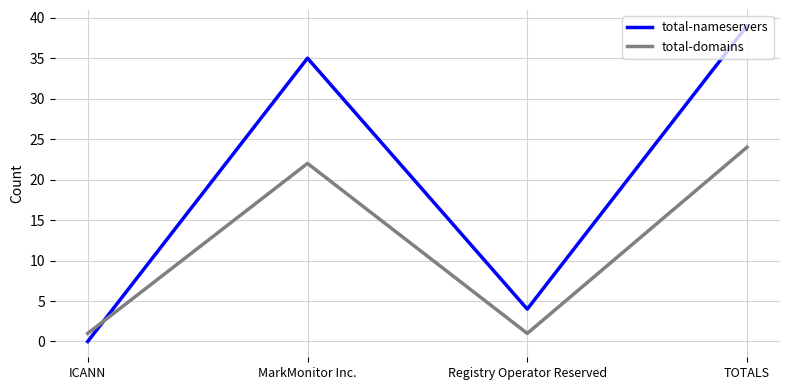

Between ICANN and TOTALS, which series saw the biggest shift?

total-nameservers